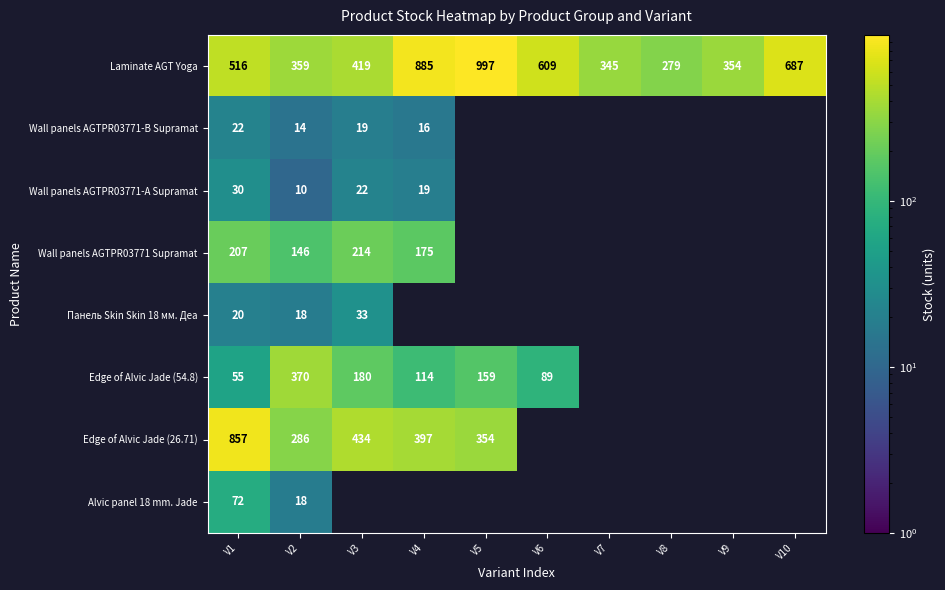

Is it true that Wall panels AGTPR03771 Supramat equals 175 at V4?

True